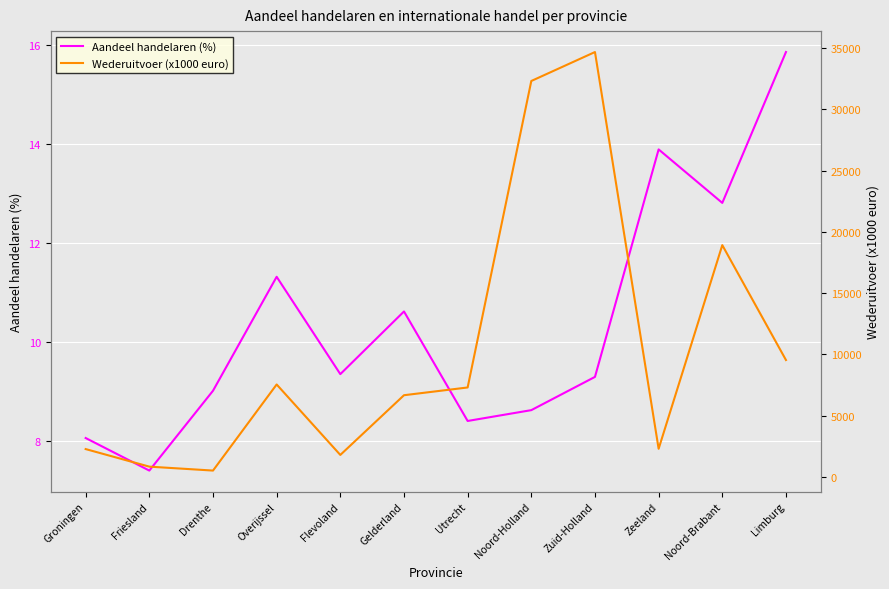

Which series has the largest total across all categories?

Wederuitvoer (x1000 euro)